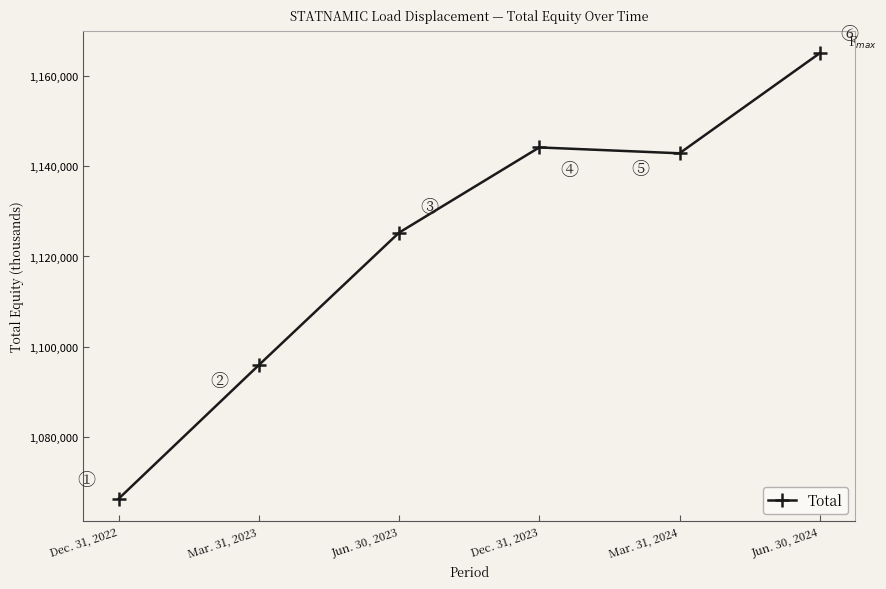

True or false: the data shows 1095913 at Mar. 31, 2023.

True